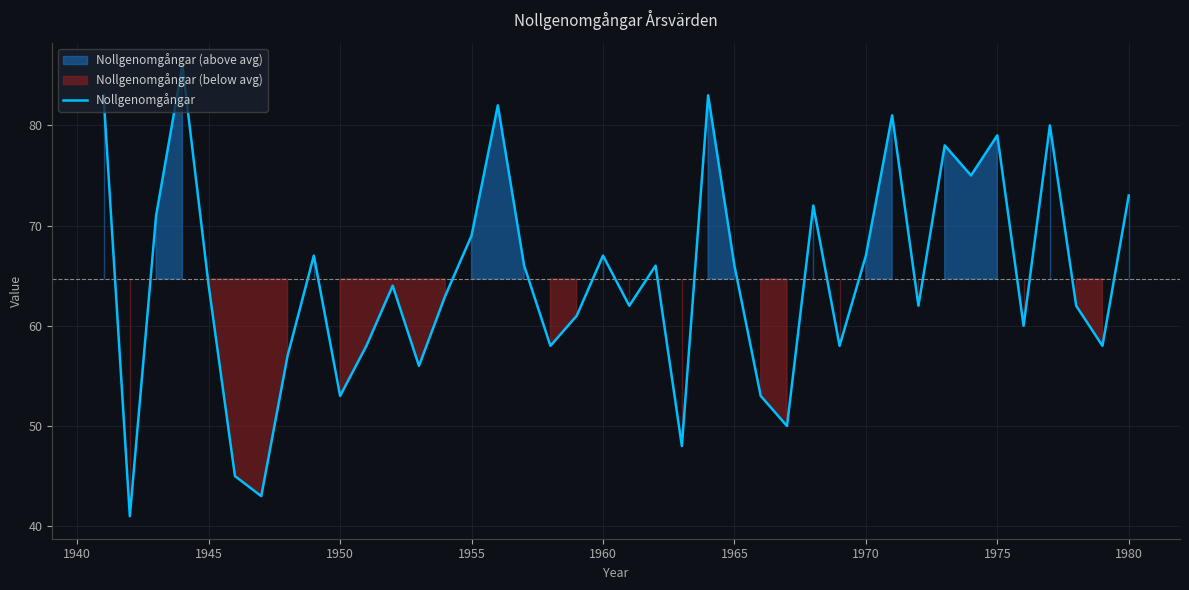

What is the maximum value for Nollgenomgångar?

86